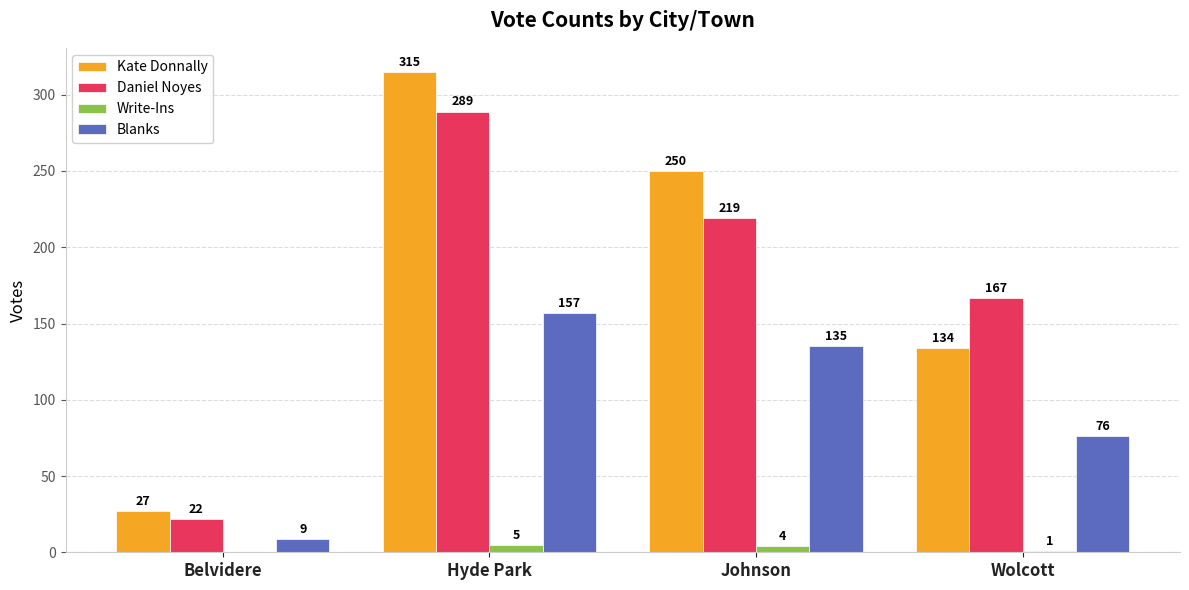

How many Kate Donnally values are between 134 and 315?

3